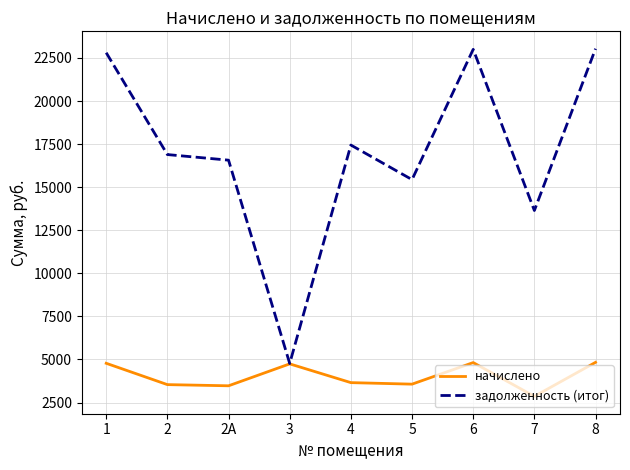

The value of задолженность (итог) at 8 is 23035.8. True or false?

True